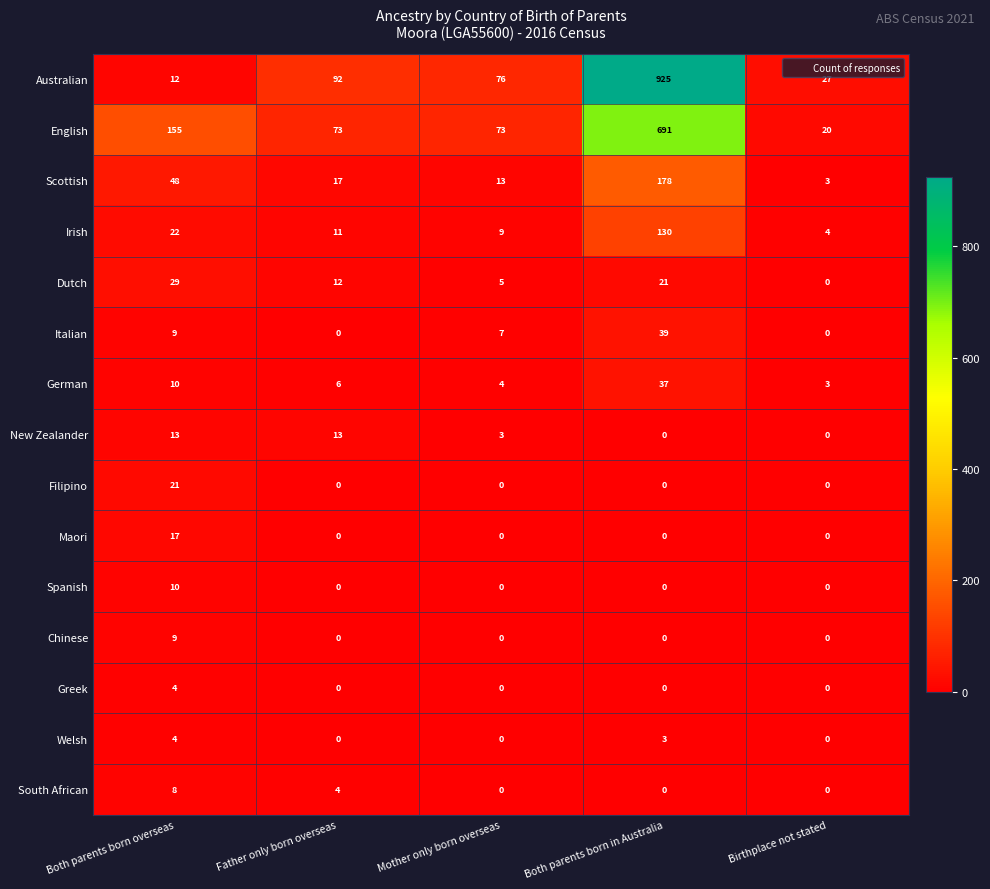

What is the sum of all Maori values?

17